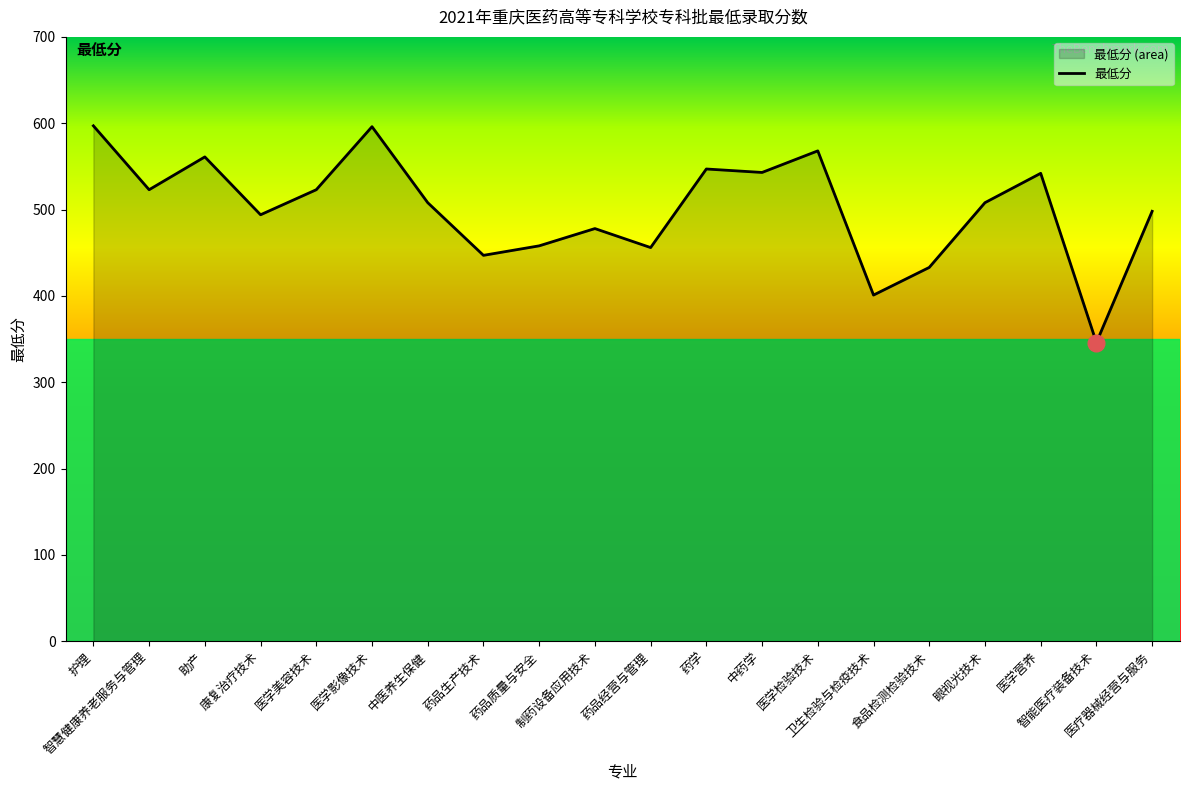

At which category does the chart reach its minimum across all series?

智能医疗装备技术